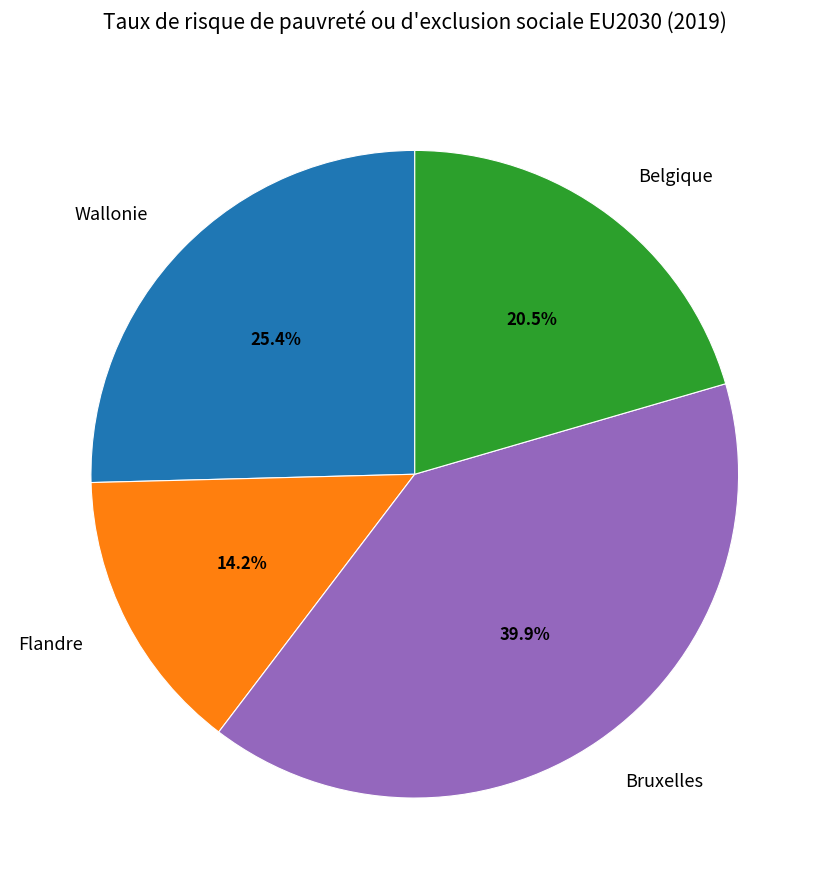

The Belgique slice represents 10% of the pie. True or false?

False